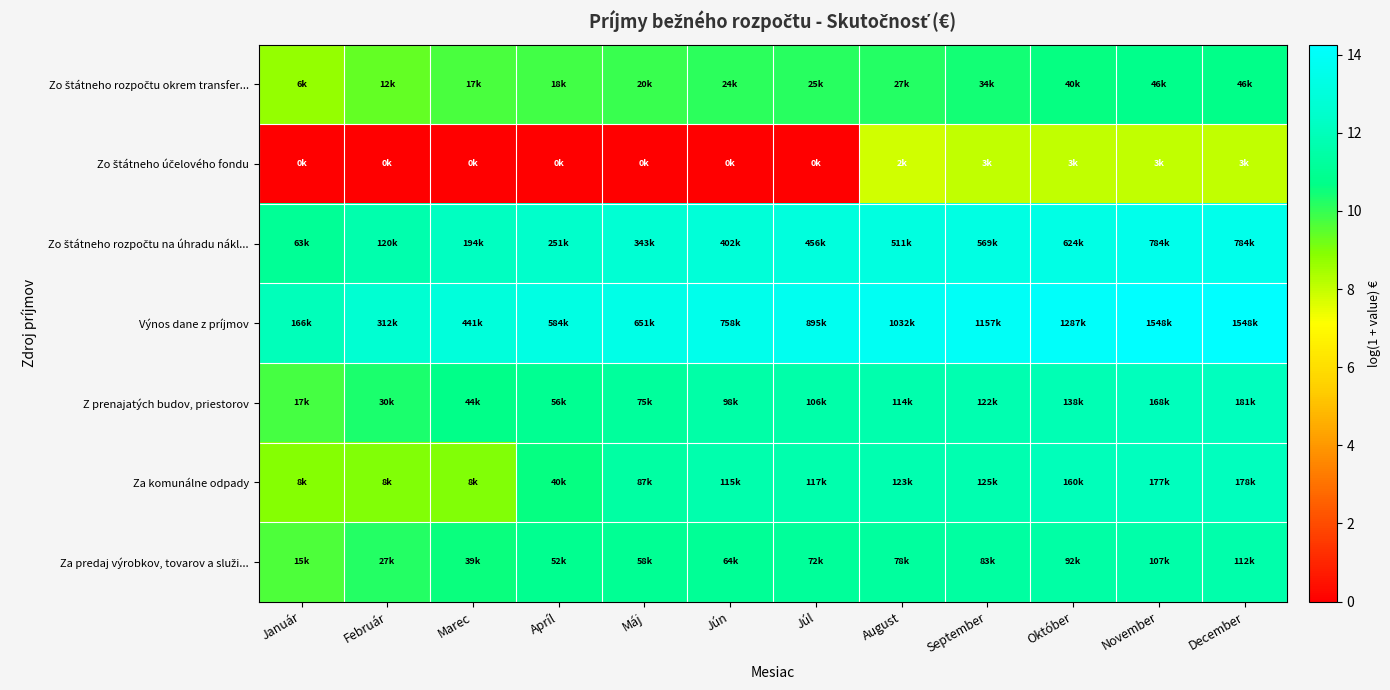

At which category does the chart reach its peak across all series?

November